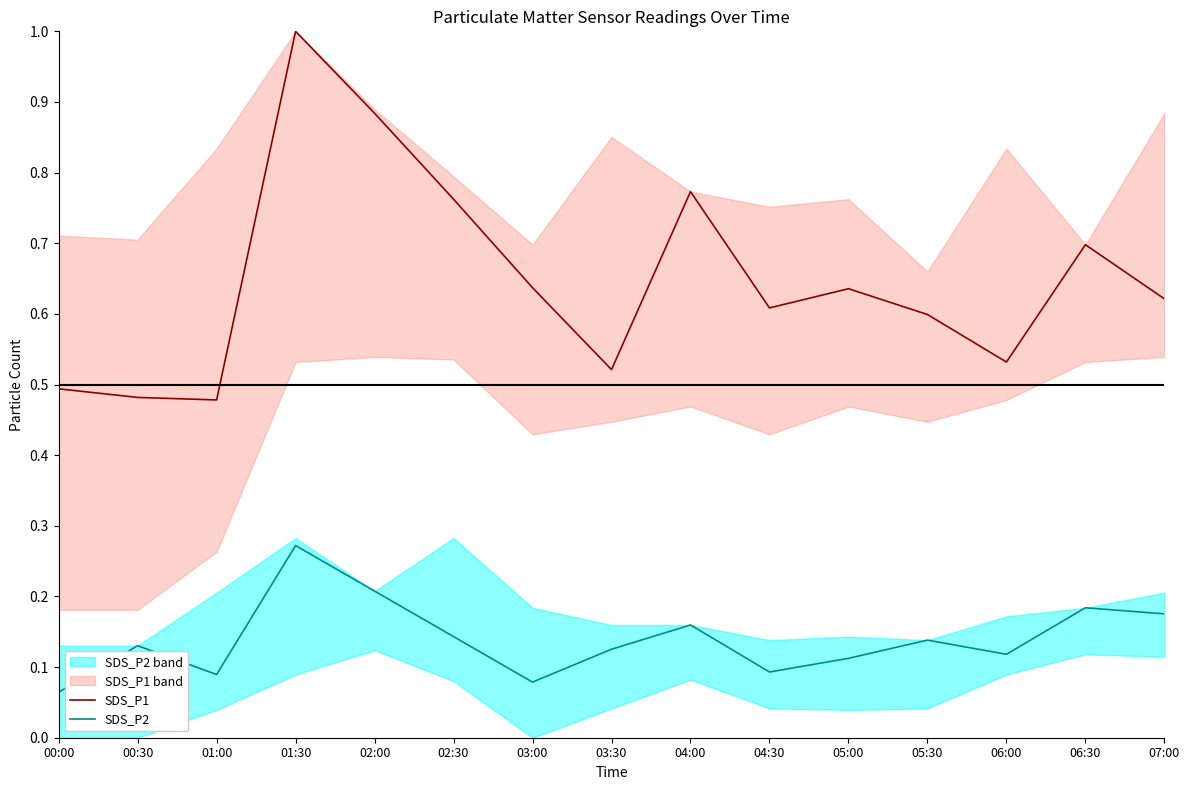

Is this an area chart (filled region under the line)?

No